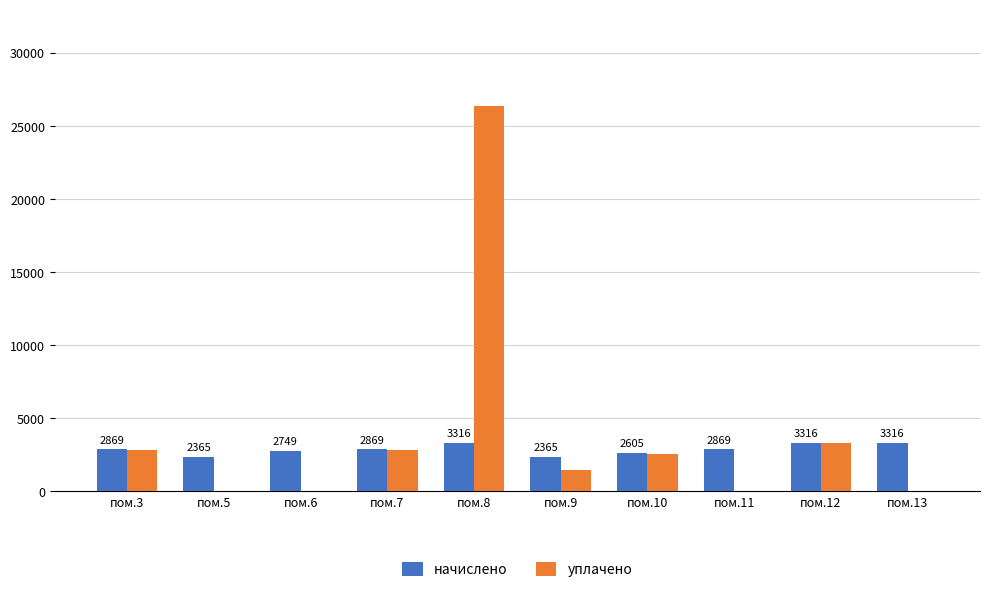

How many values in уплачено are above zero?

6